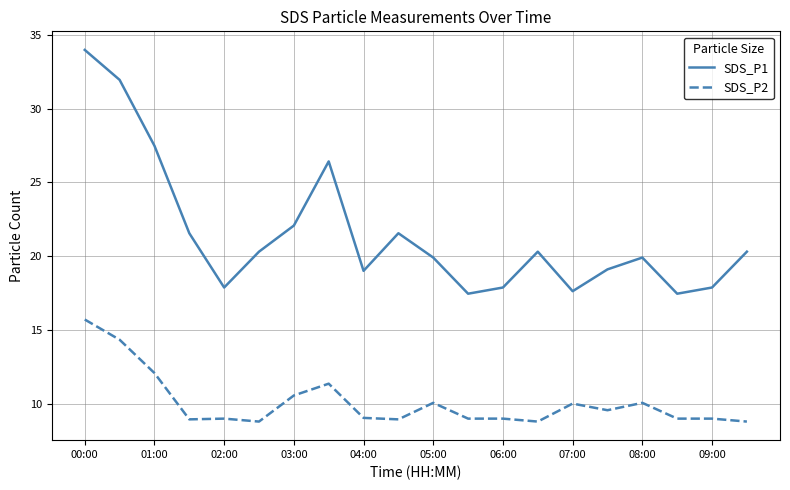

List the series in order of their peak value, lowest first.

SDS_P2, SDS_P1